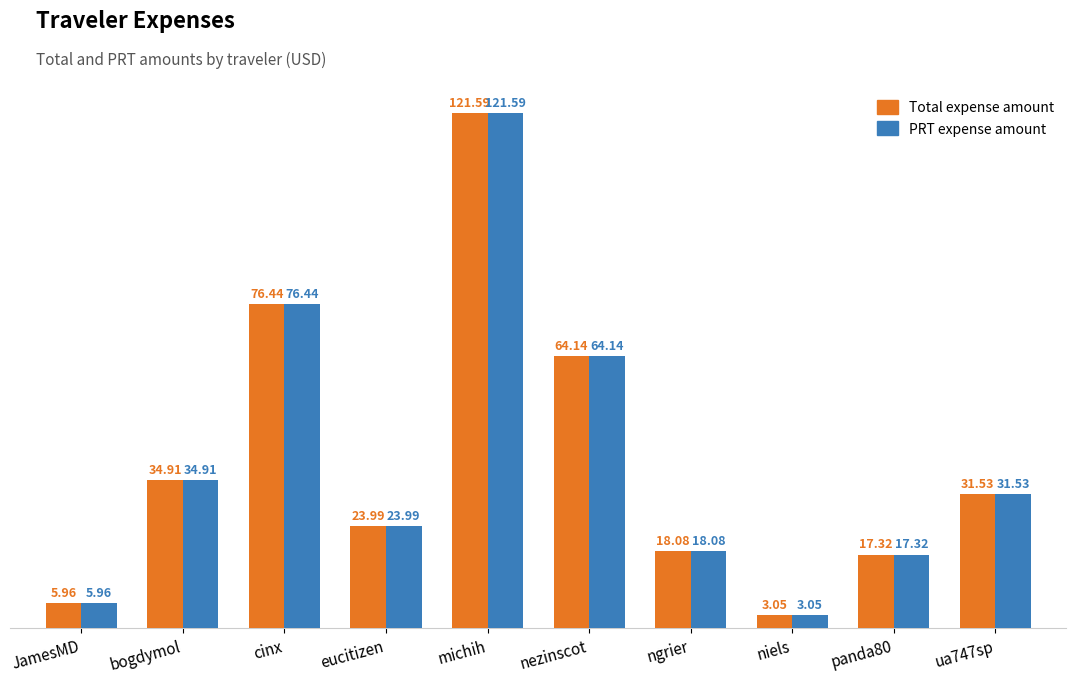

At which category does the chart reach its minimum across all series?

niels